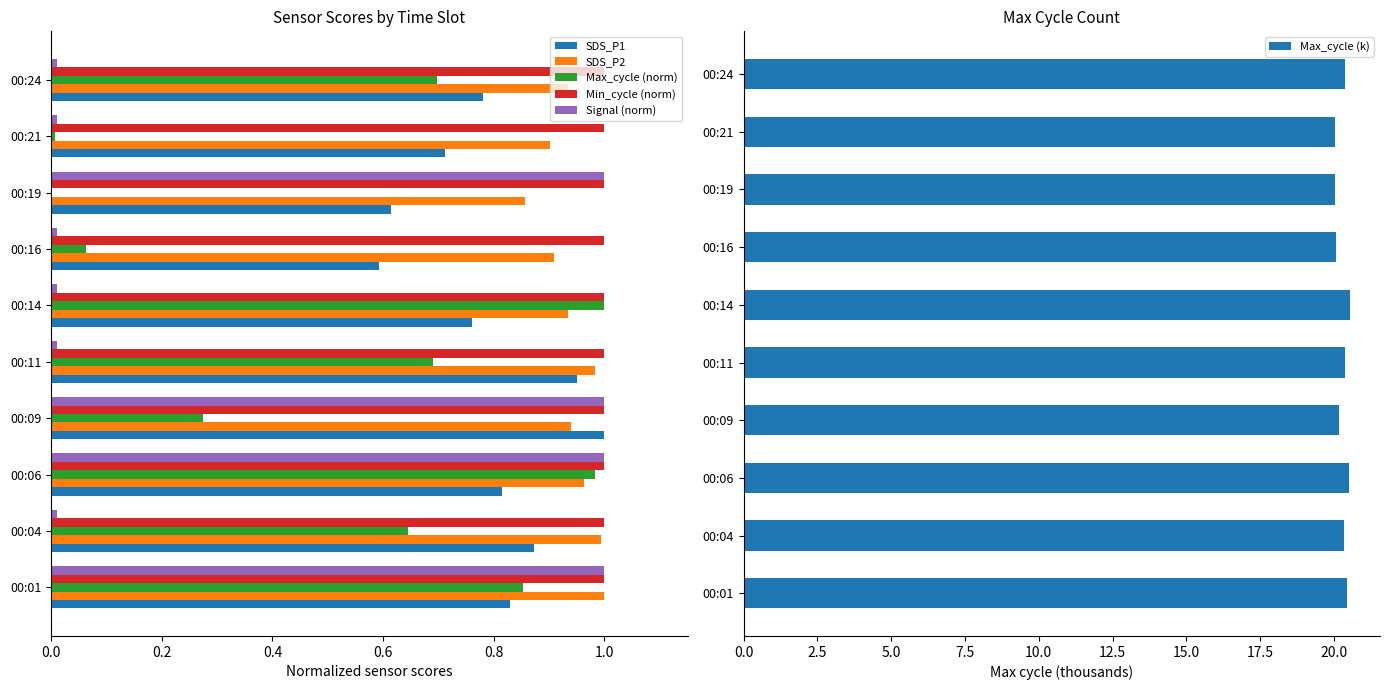

What is the sum of the Max_cycle (k) values at 00:04 and 00:09?

40.5